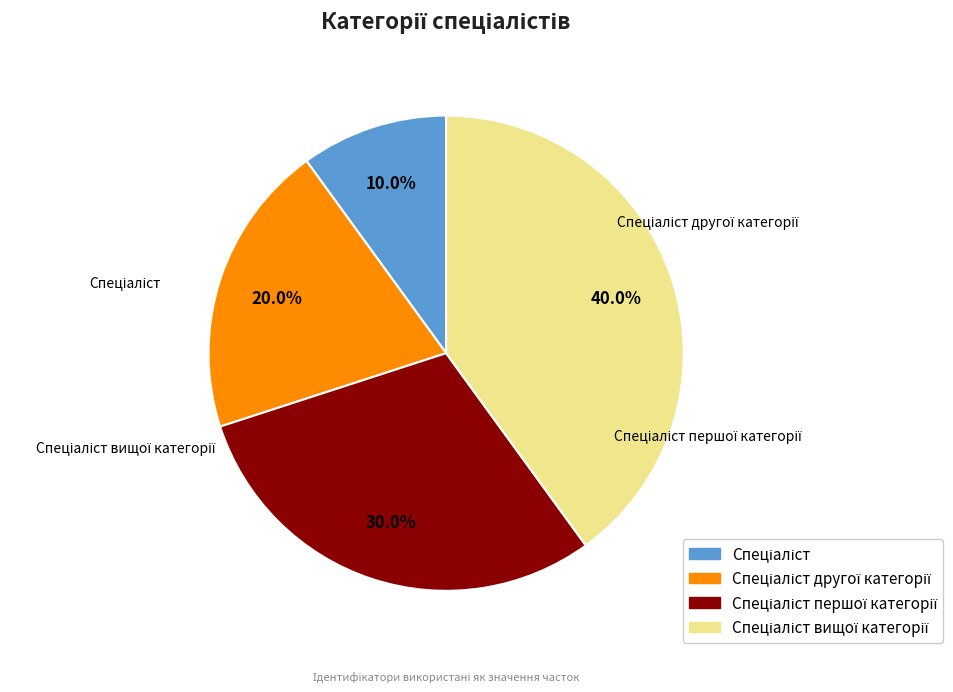

What is the change in value from Спеціаліст to Спеціаліст першої категорії?

+2